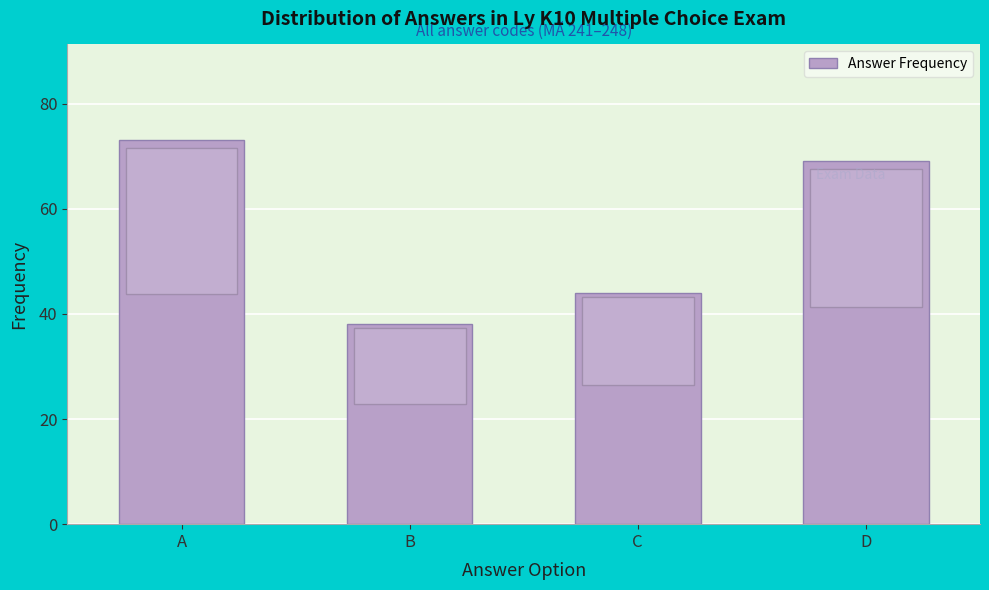

Reading right to left, what are all the values shown in this chart?

D=69	C=44	B=38	A=73